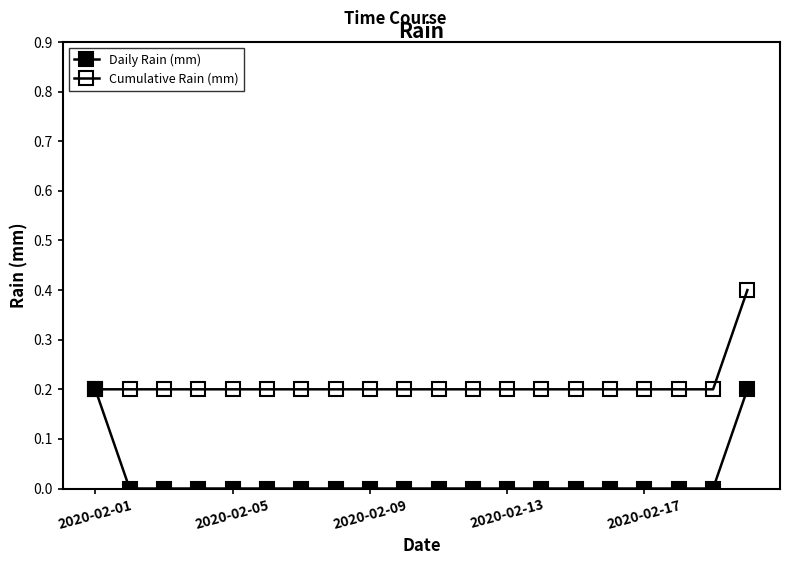

At how many categories does at least one series exceed 0?

20